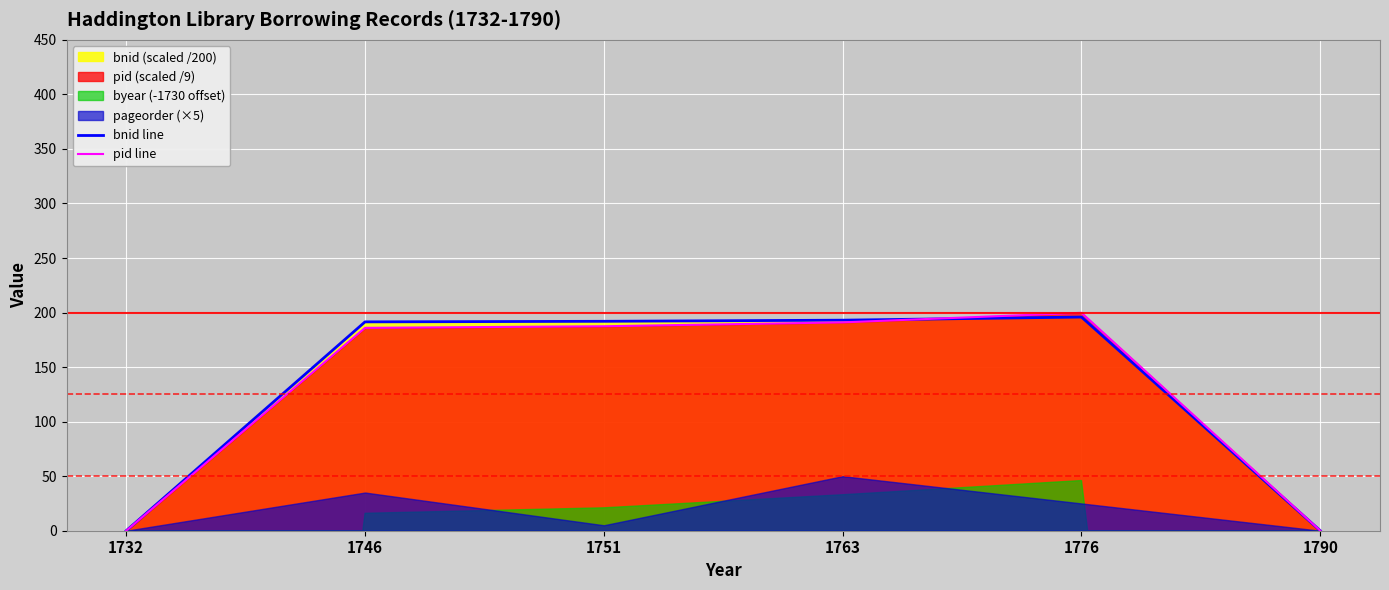

True or false: pid line has a value of 62.9 at 1746.

False